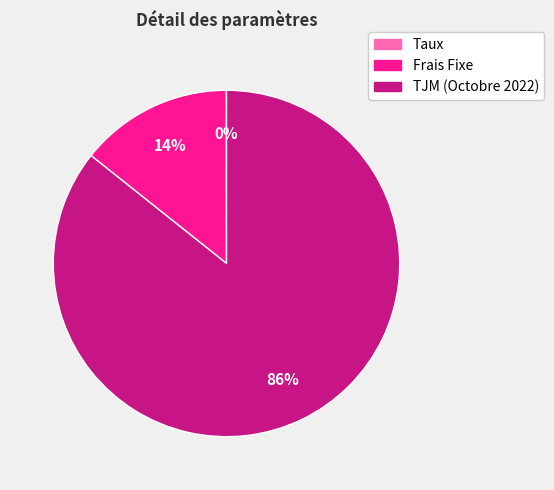

Is the sum of TJM (Octobre 2022) and Frais Fixe greater than half?

Yes